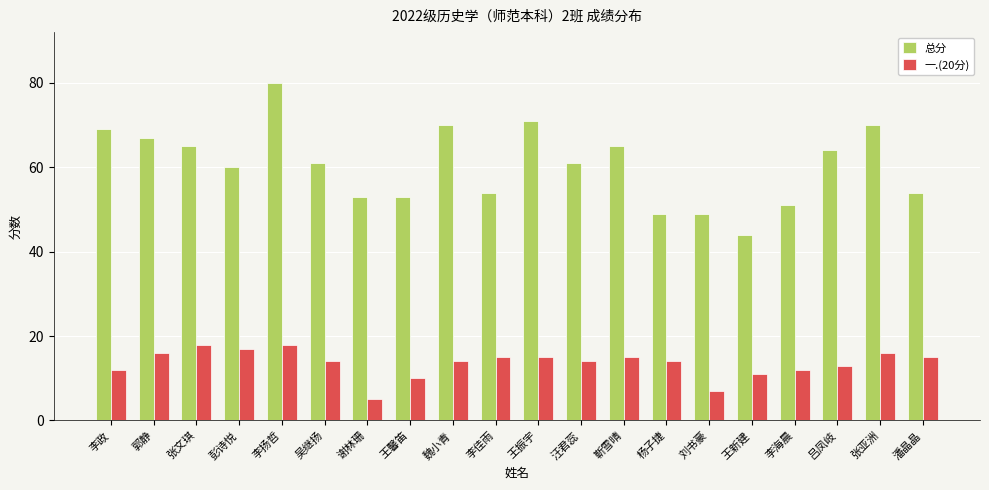

What is the approximate value of 总分 at 李海晨, to the nearest 5?

50